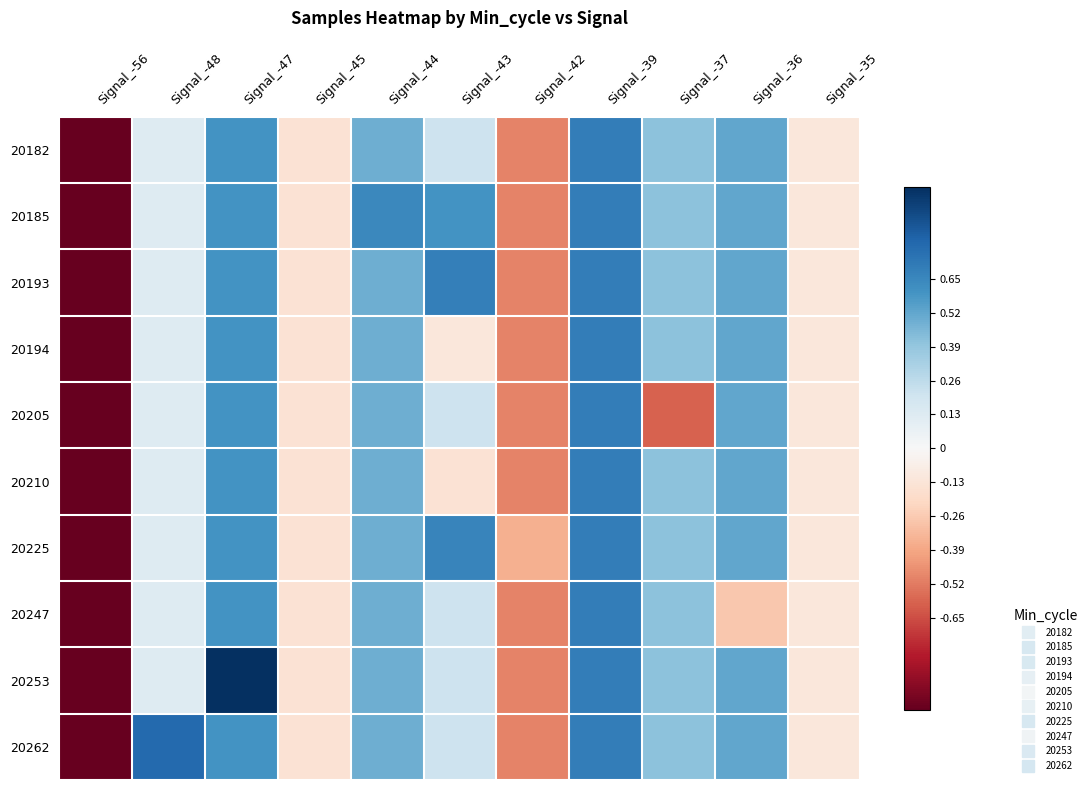

Which category has the highest value across all series?

Signal_-47